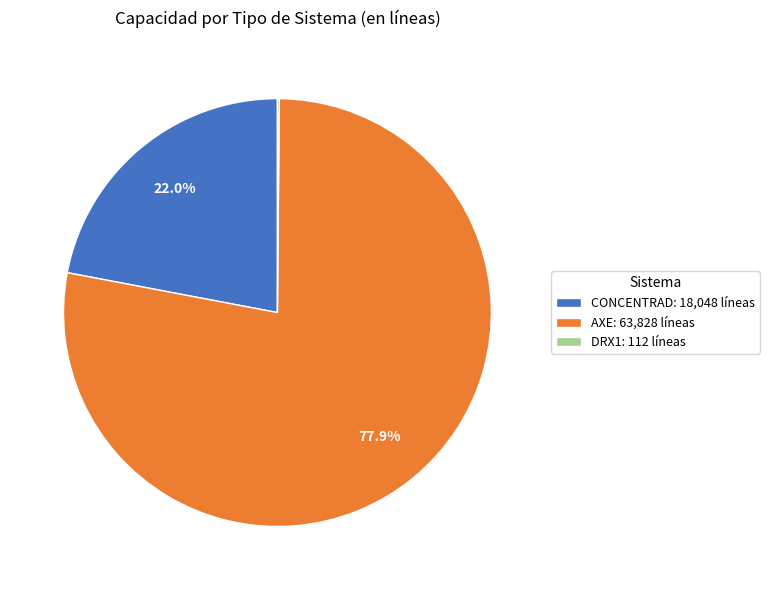

Combined, do CONCENTRAD: 18,048 líneas and AXE: 63,828 líneas account for over 50%?

Yes